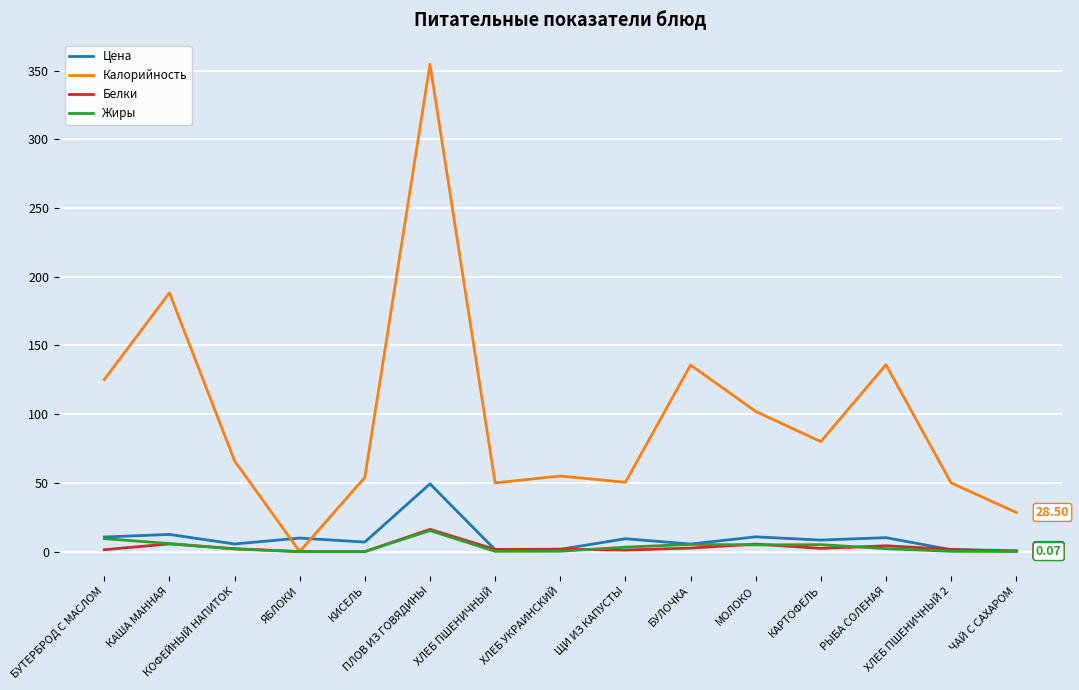

Which series has the largest total across all categories?

Калорийность